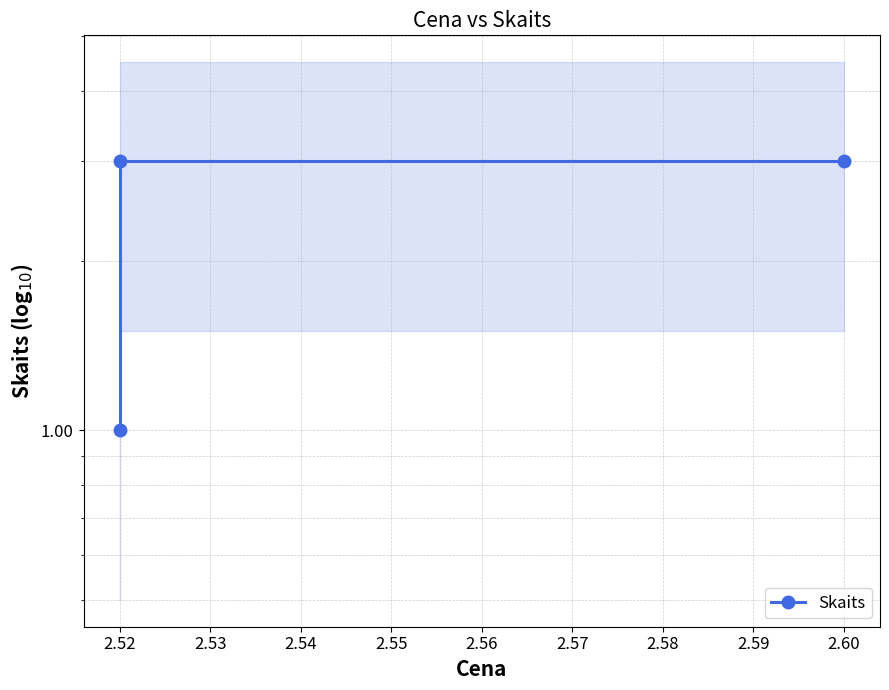

What is the maximum value shown in the chart?

3